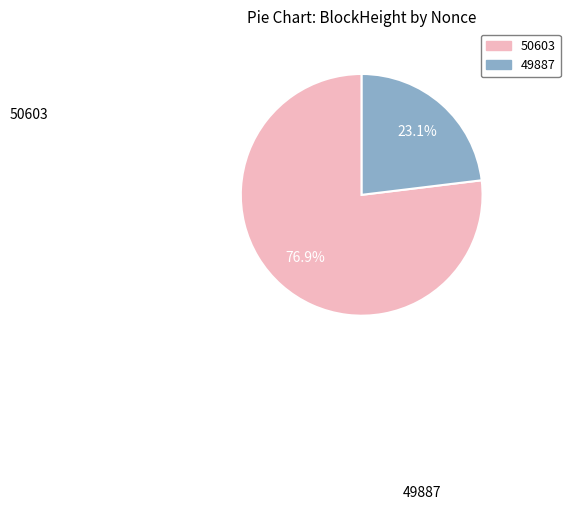

How many segments does this pie chart have?

2